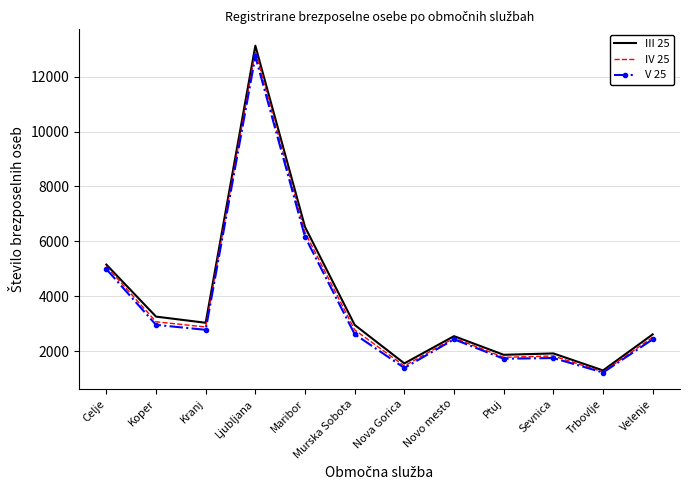

What is the difference between the III 25 values at Murska Sobota and Ptuj?

1088